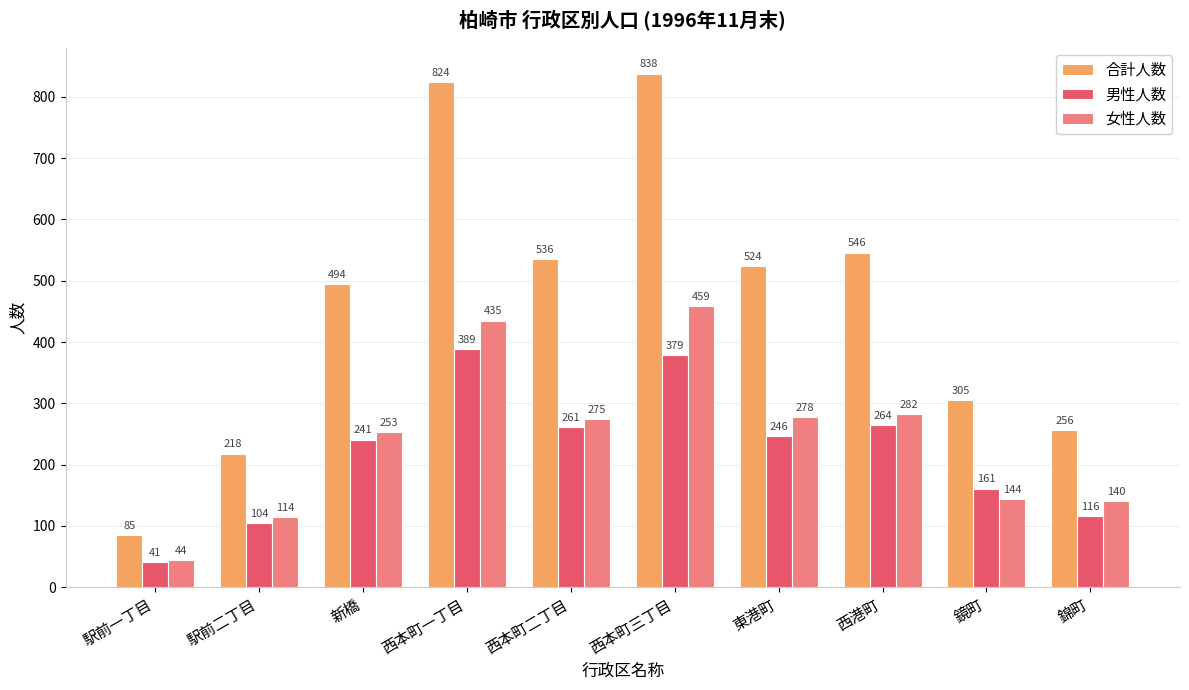

Reading left to right, what are all the values shown in this chart?

合計人数: 駅前一丁目=85	駅前二丁目=218	新橋=494	西本町一丁目=824	西本町二丁目=536	西本町三丁目=838	東港町=524	西港町=546	鏡町=305	錦町=256
男性人数: 駅前一丁目=41	駅前二丁目=104	新橋=241	西本町一丁目=389	西本町二丁目=261	西本町三丁目=379	東港町=246	西港町=264	鏡町=161	錦町=116
女性人数: 駅前一丁目=44	駅前二丁目=114	新橋=253	西本町一丁目=435	西本町二丁目=275	西本町三丁目=459	東港町=278	西港町=282	鏡町=144	錦町=140